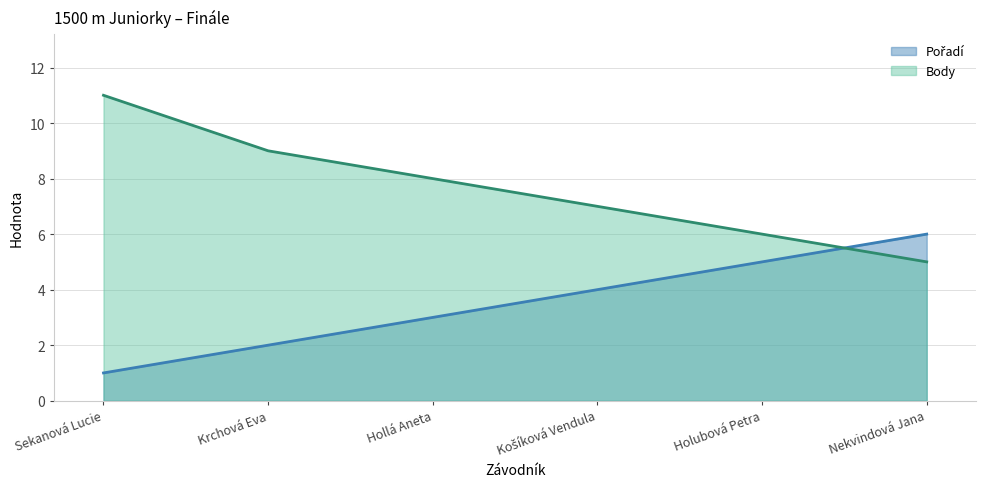

Which series has the largest range (max minus min)?

Body